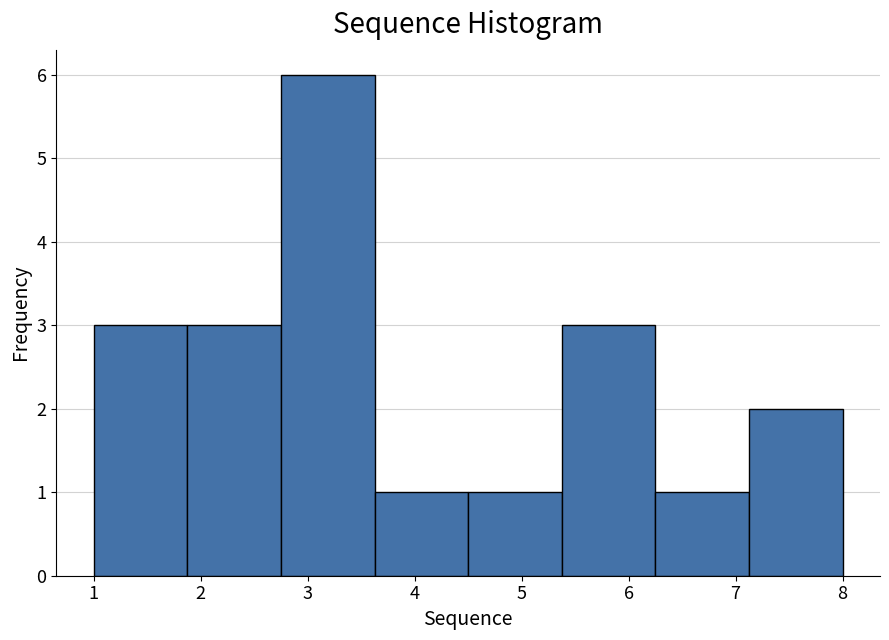

Which range on the x-axis has the tallest bar?

2.8 to 3.6